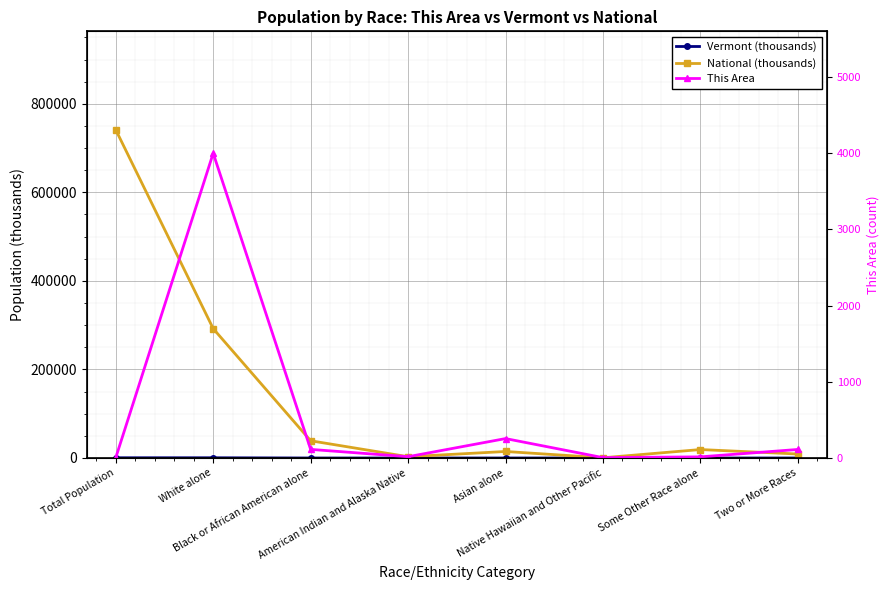

What is the greatest value displayed?

741300.0